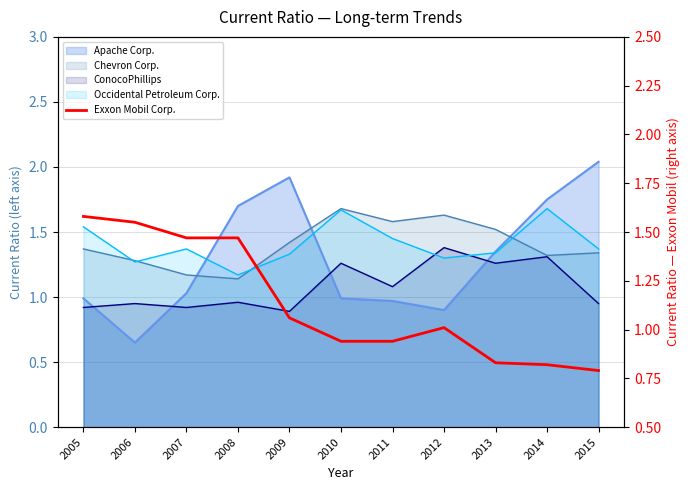

Count the number of values greater than 1.

6